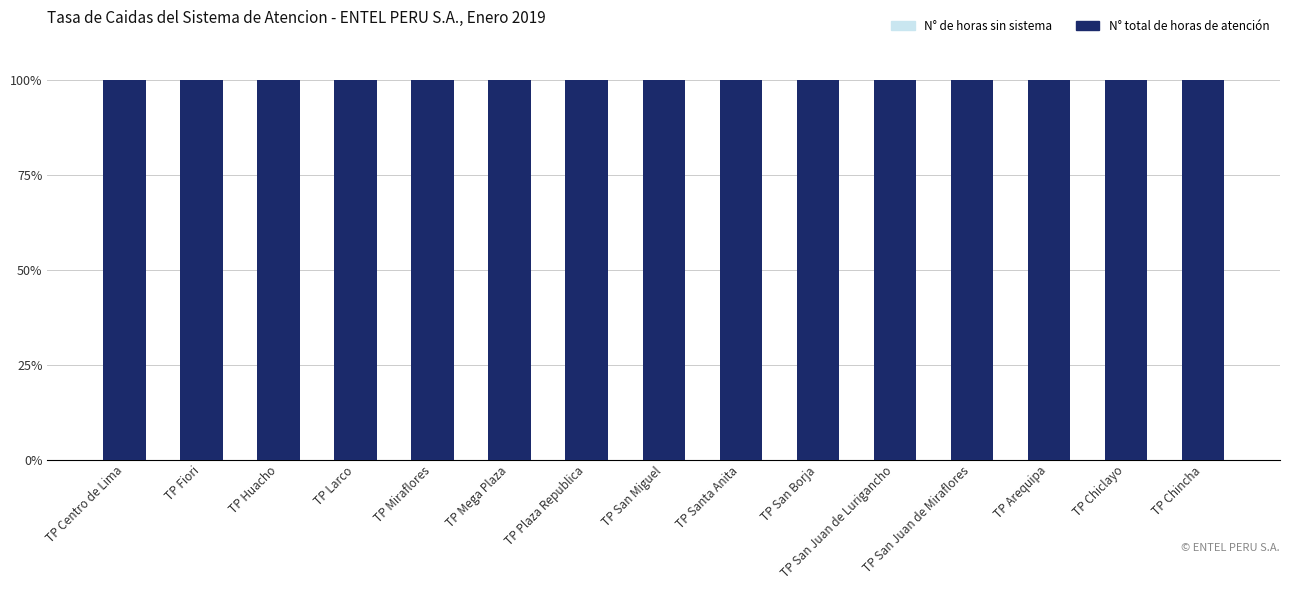

How many series are shown in this chart?

2